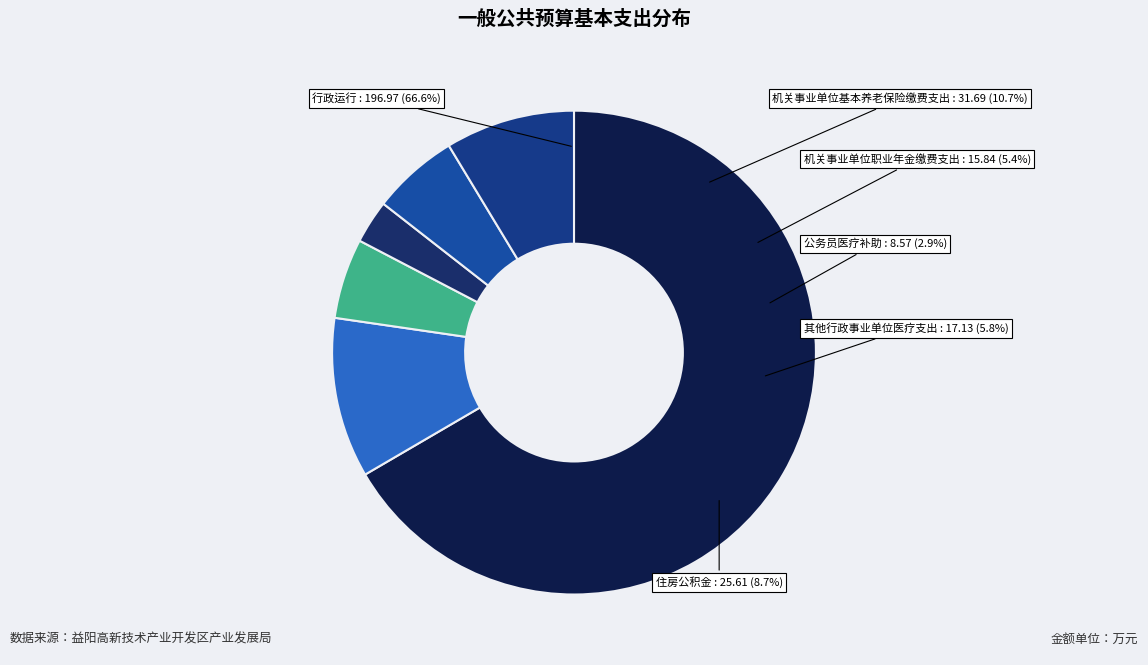

What is the ratio of the value at 其他行政事业单位医疗支出 to the value at 行政运行?

0.1